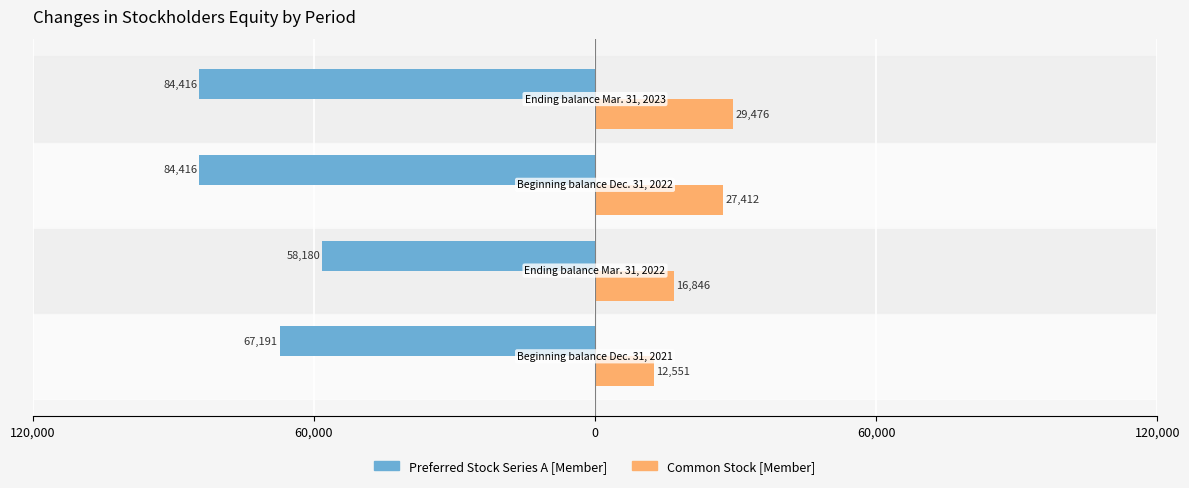

What are all the series names shown in the legend?

Preferred Stock Series A [Member], Common Stock [Member]